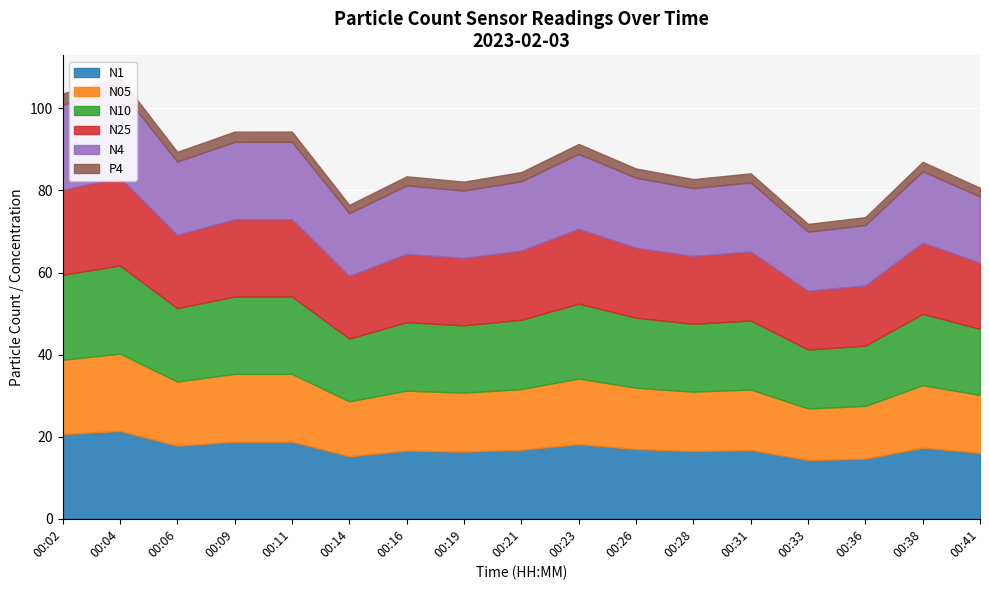

What is the greatest value displayed?

21.5